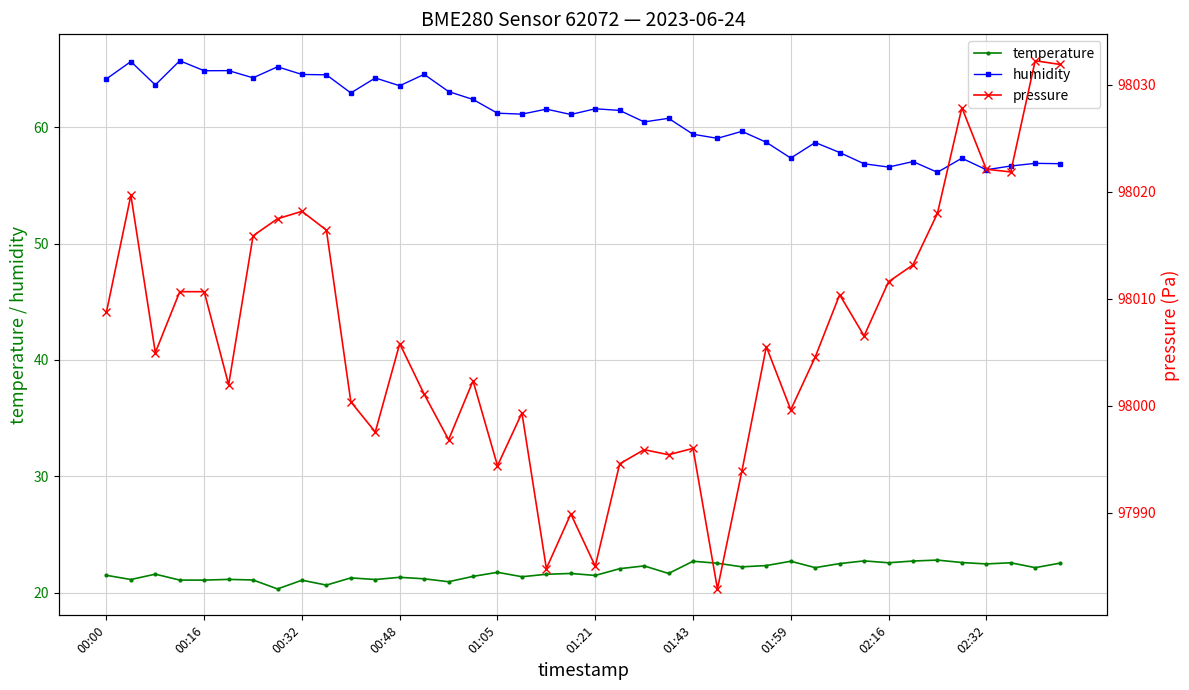

Reading right to left, transcribe all the data shown in this chart.

temperature: 22.5	22.1	22.6	22.5	22.6	22.8	22.7	22.6	22.7	22.5	22.1	22.7	22.3	22.2	22.5	22.7	21.6	22.3	22.1	21.5	21.6	21.6	21.4	21.7	21.4	20.9	21.2	21.3	21.1	21.3	20.6	21.1	20.3	21.1	21.1	21.1	21.1	21.6	21.1	21.5
humidity: 56.9	56.9	56.7	56.4	57.3	56.1	57.0	56.6	56.9	57.8	58.7	57.4	58.7	59.6	59.0	59.4	60.8	60.5	61.5	61.6	61.1	61.6	61.1	61.2	62.4	63.1	64.5	63.6	64.2	63.0	64.5	64.5	65.2	64.2	64.9	64.9	65.7	63.6	65.7	64.2
pressure: 98031.9	98032.2	98021.8	98022.1	98027.8	98018.0	98013.2	98011.6	98006.5	98010.4	98004.6	97999.6	98005.5	97993.9	97982.9	97996.0	97995.4	97995.9	97994.6	97985.0	97989.9	97984.8	97999.3	97994.4	98002.3	97996.8	98001.1	98005.8	97997.6	98000.4	98016.4	98018.2	98017.5	98015.9	98002.0	98010.7	98010.7	98005.0	98019.7	98008.8